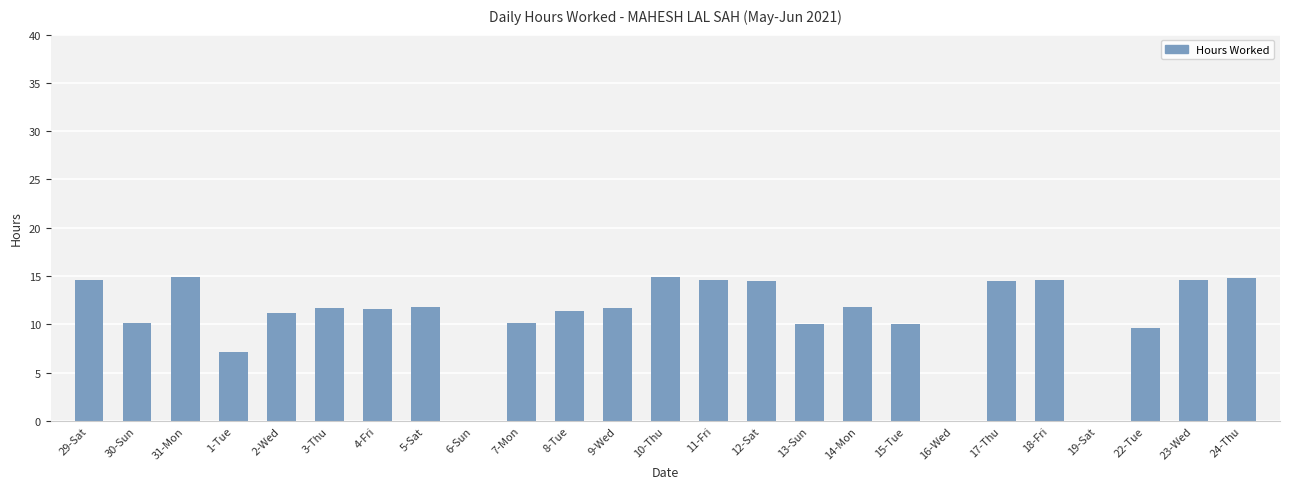

What is the difference between the values at 30-Sun and 1-Tue?

3.0